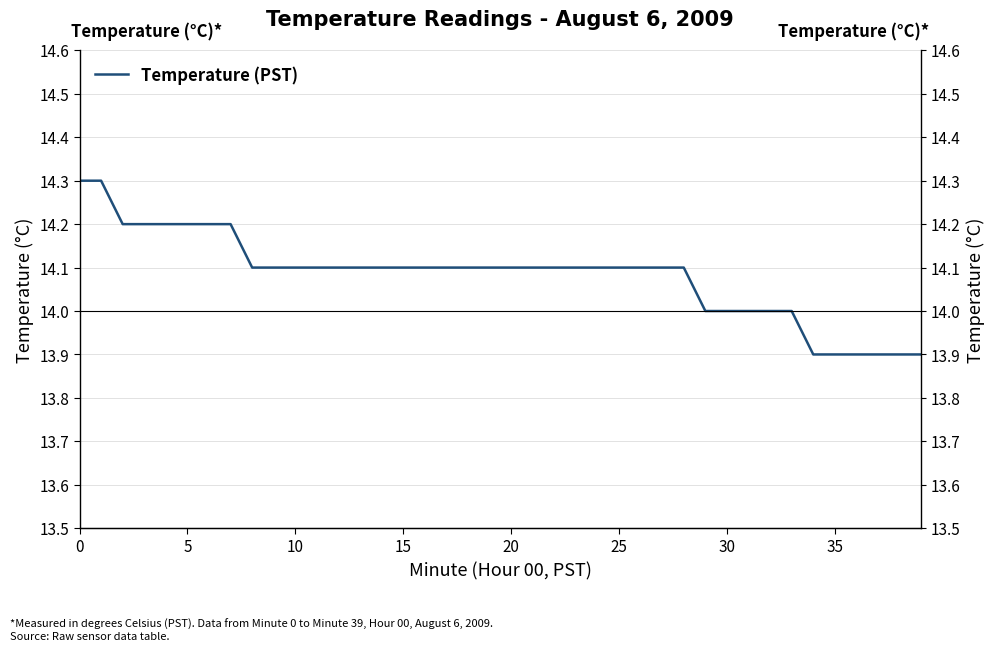

What is the label of the 6th point from the right?

34